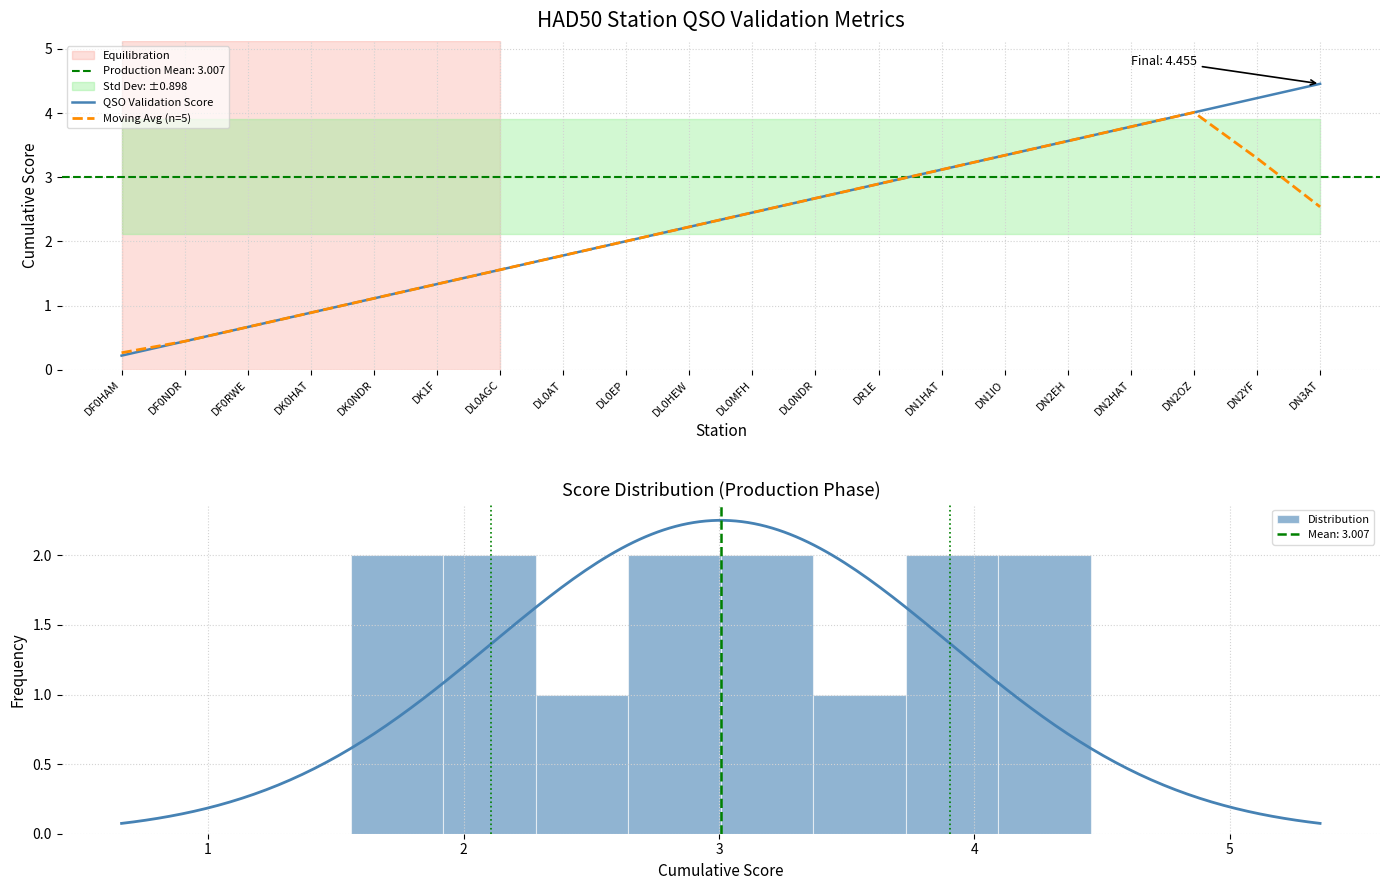

What is the sum of all QSO Validation Score values?

46.8